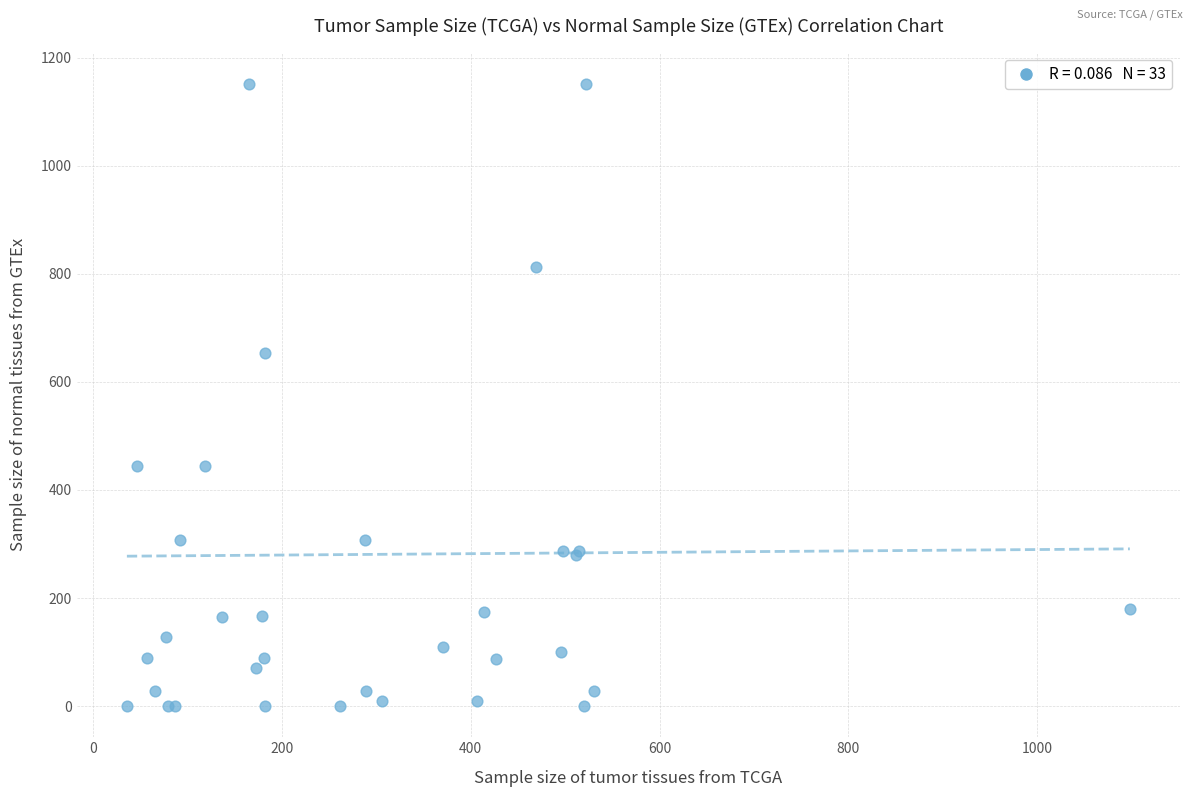

What Y value in the scatter plot is closest to 576?

653